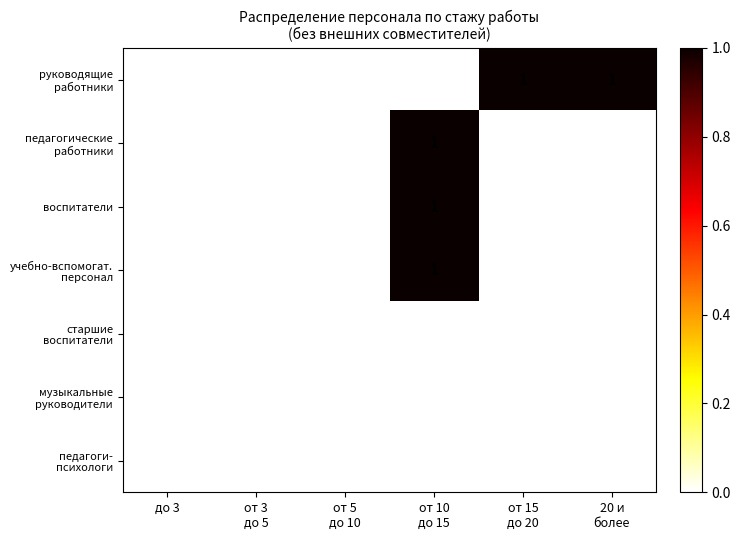

How many categories are shown in the chart?

6